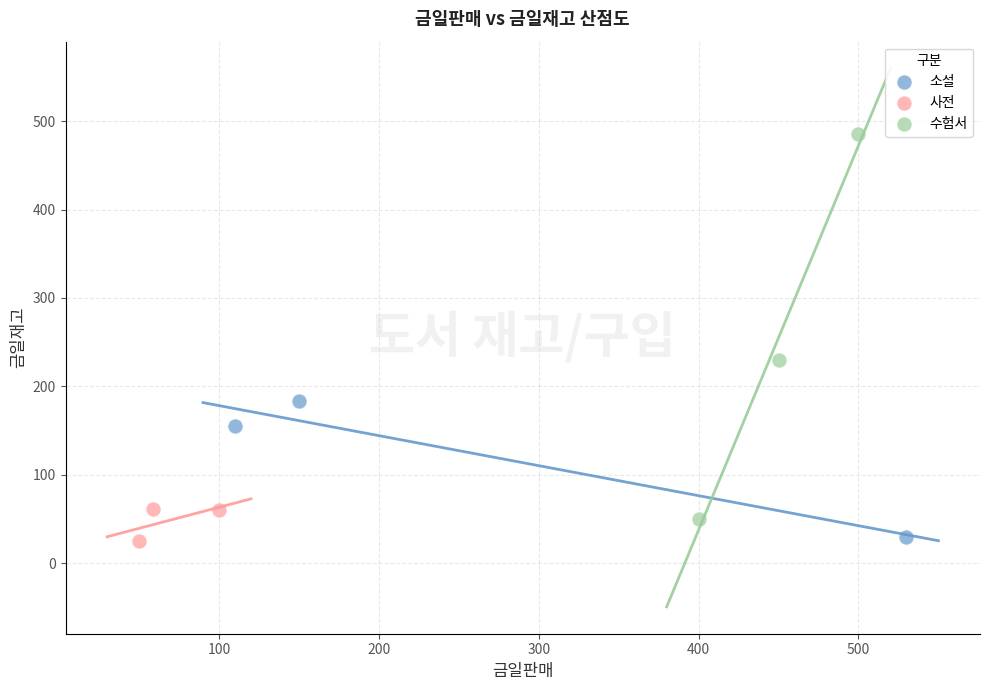

Which series contains the highest Y value?

수험서